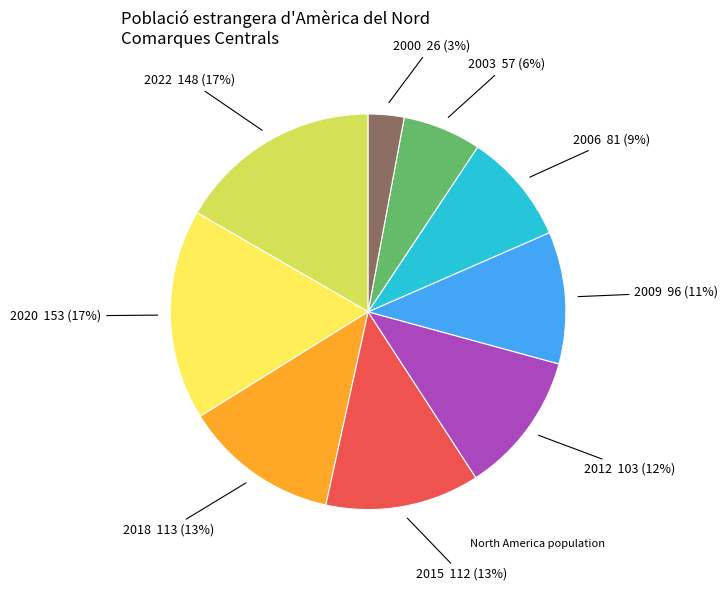

To the nearest percent, what is the average slice percentage?

11%